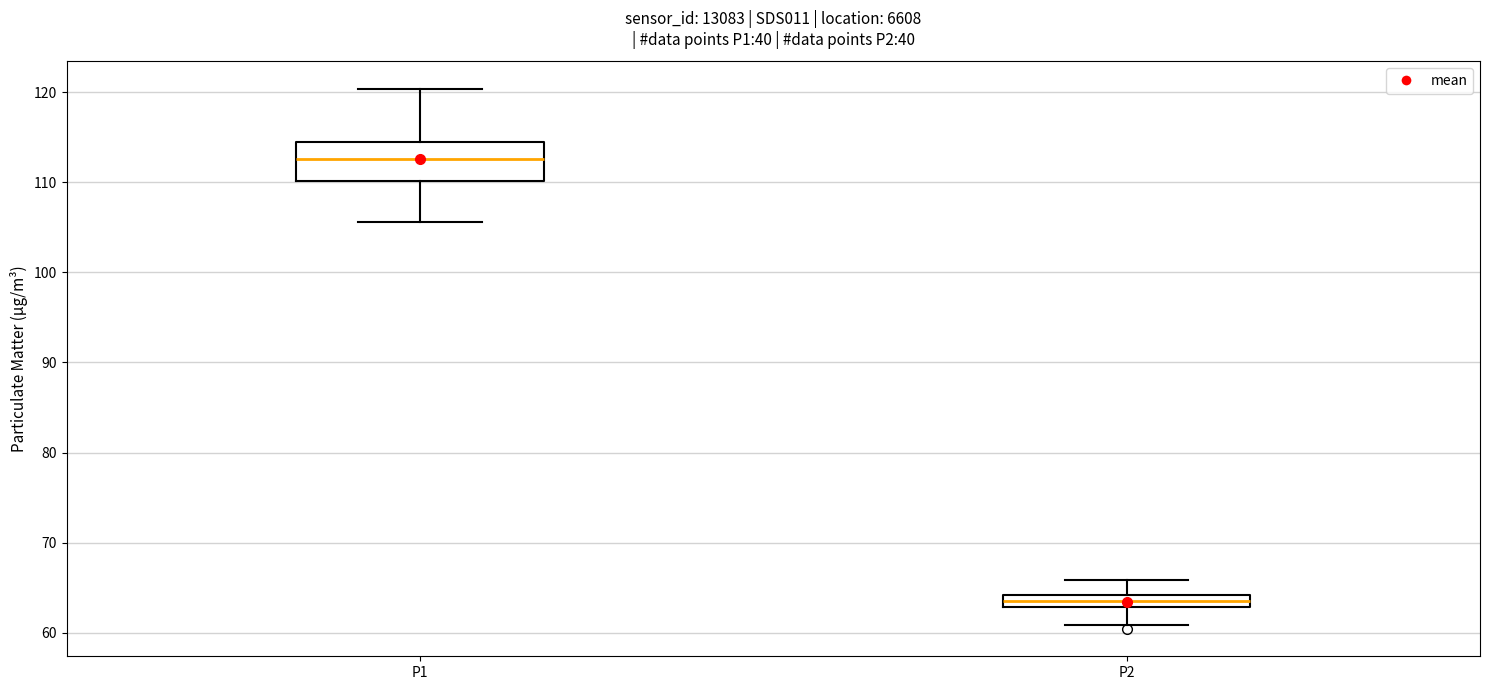

Which box's median line is the lowest?

P2